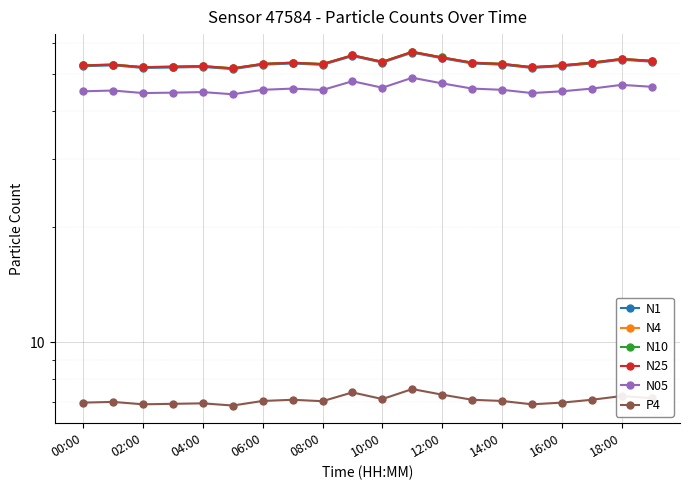

Is it true that N4 equals 87.6 at 11?

False